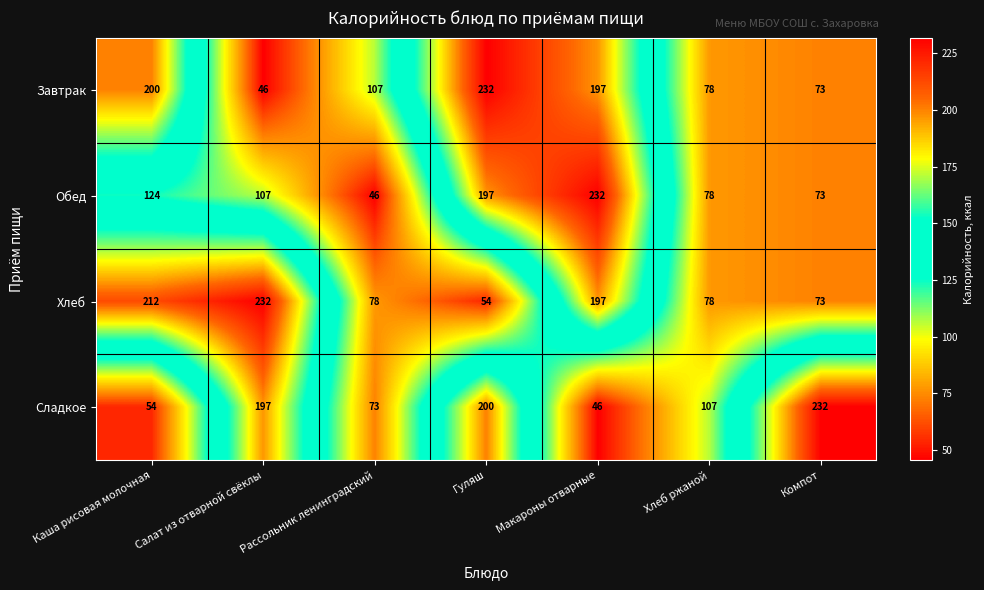

What is the sum of all Завтрак values?

933